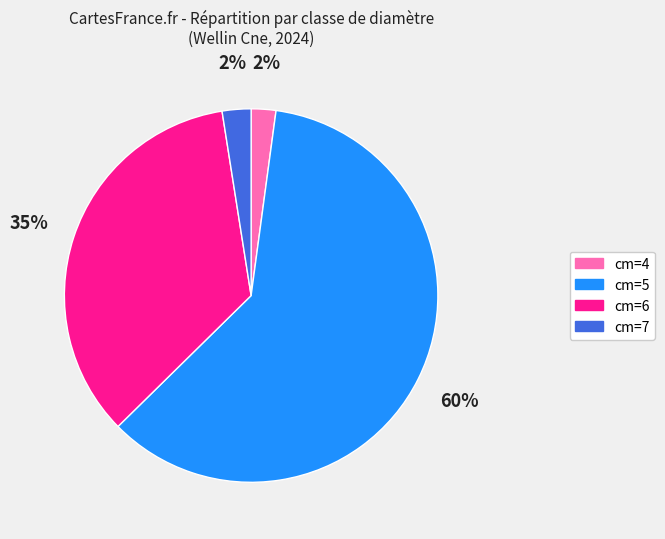

Is the sum of cm=7 and cm=4 greater than half?

No